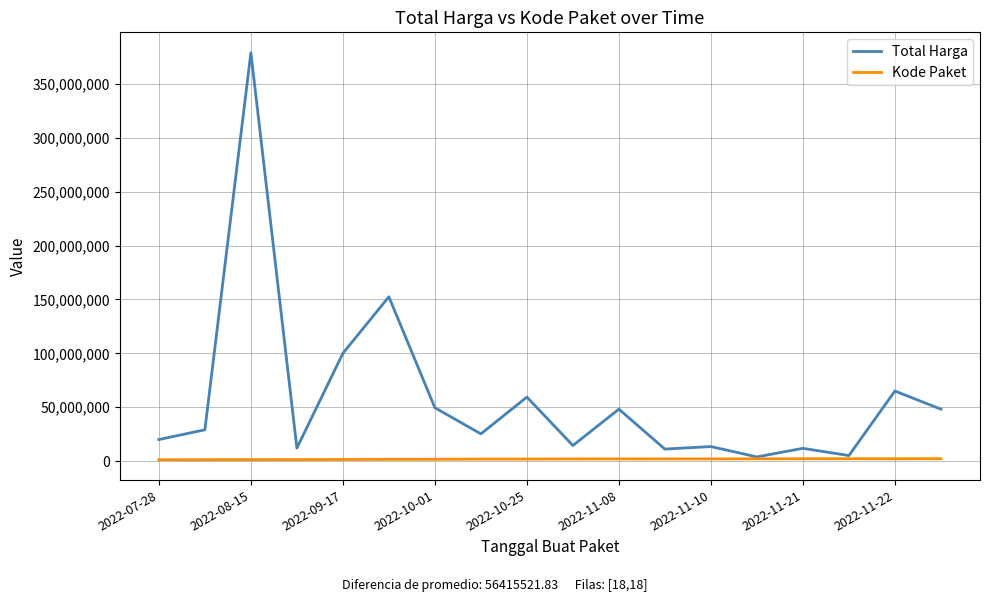

Rank the series by their maximum value, from lowest to highest.

Kode Paket, Total Harga